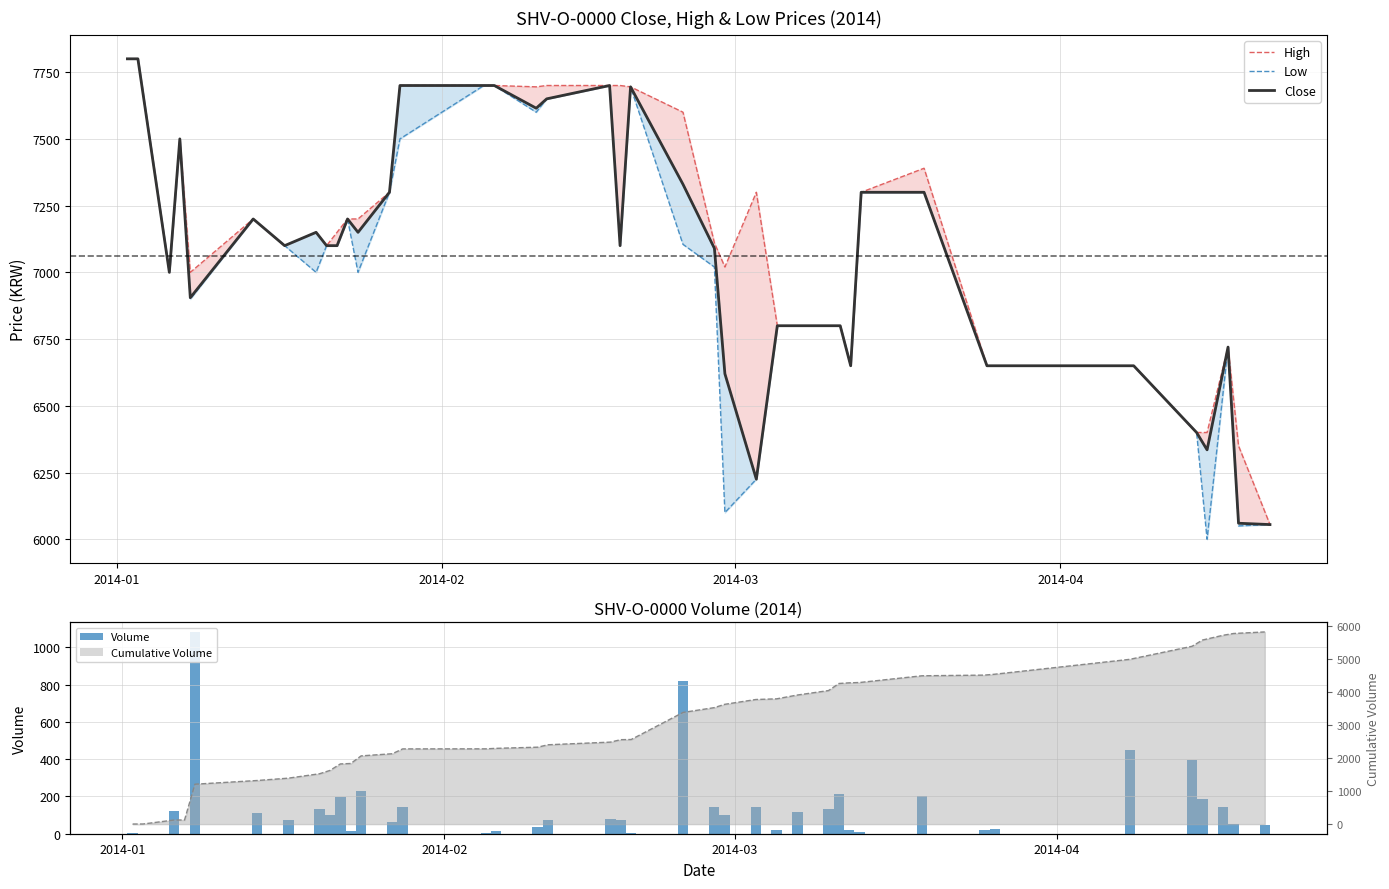

Does the chart contain stacked bars?

No